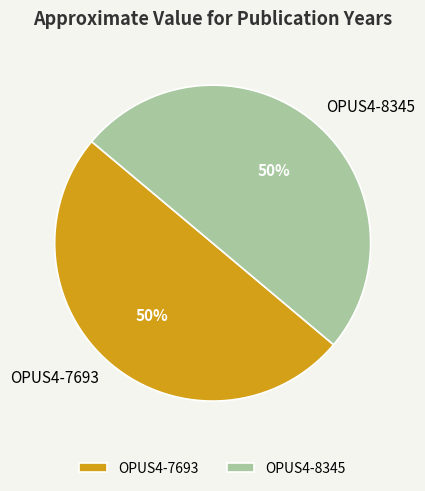

The OPUS4-7693 slice represents 39% of the pie. True or false?

False